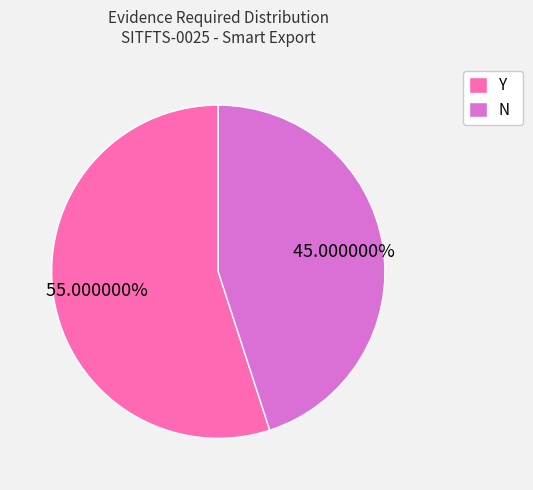

What is the largest slice in the pie chart?

Y